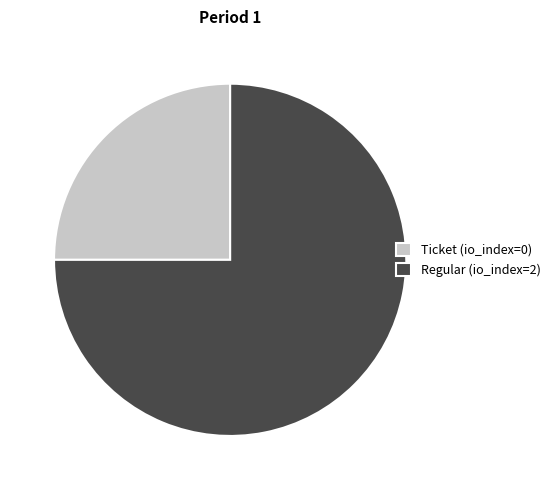

Is the sum of Regular (io_index=2) and Ticket (io_index=0) greater than half?

Yes